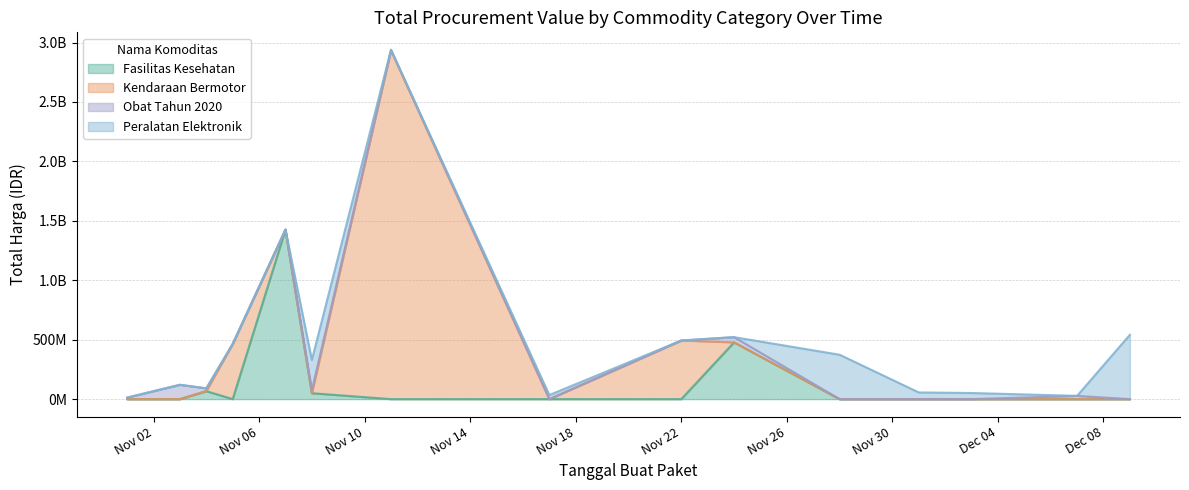

What is the difference between the maximum and minimum values in the Kendaraan Bermotor series?

2892122000